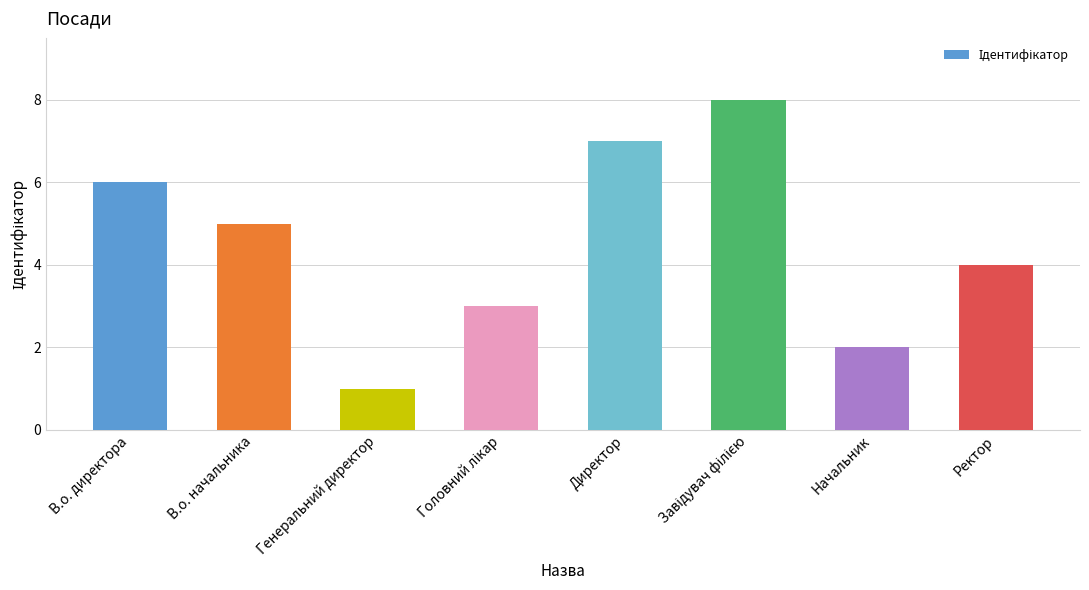

What is the difference between the values at В.о. директора and В.о. начальника?

1